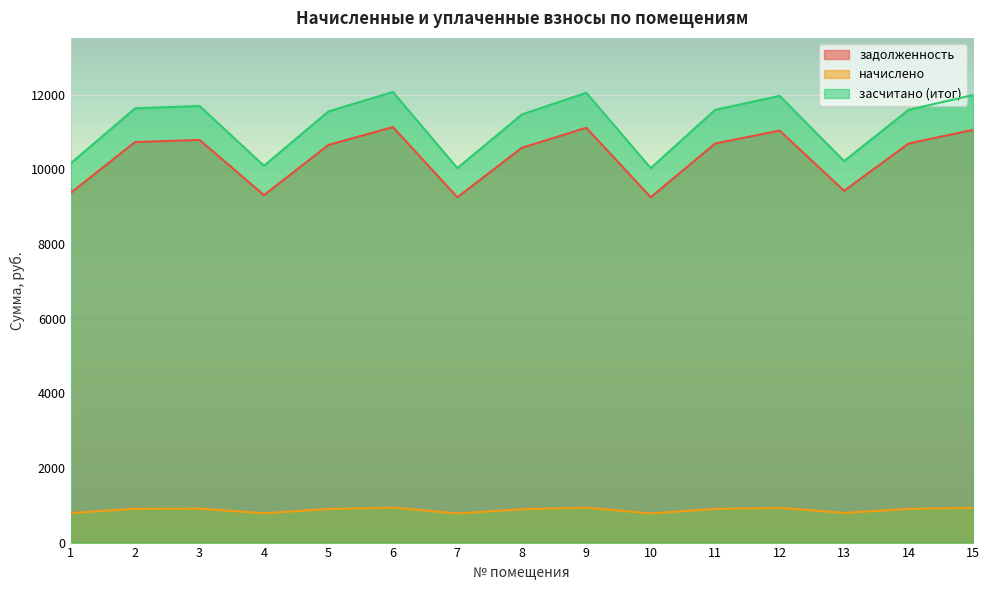

Which category has the lowest value across all series?

7